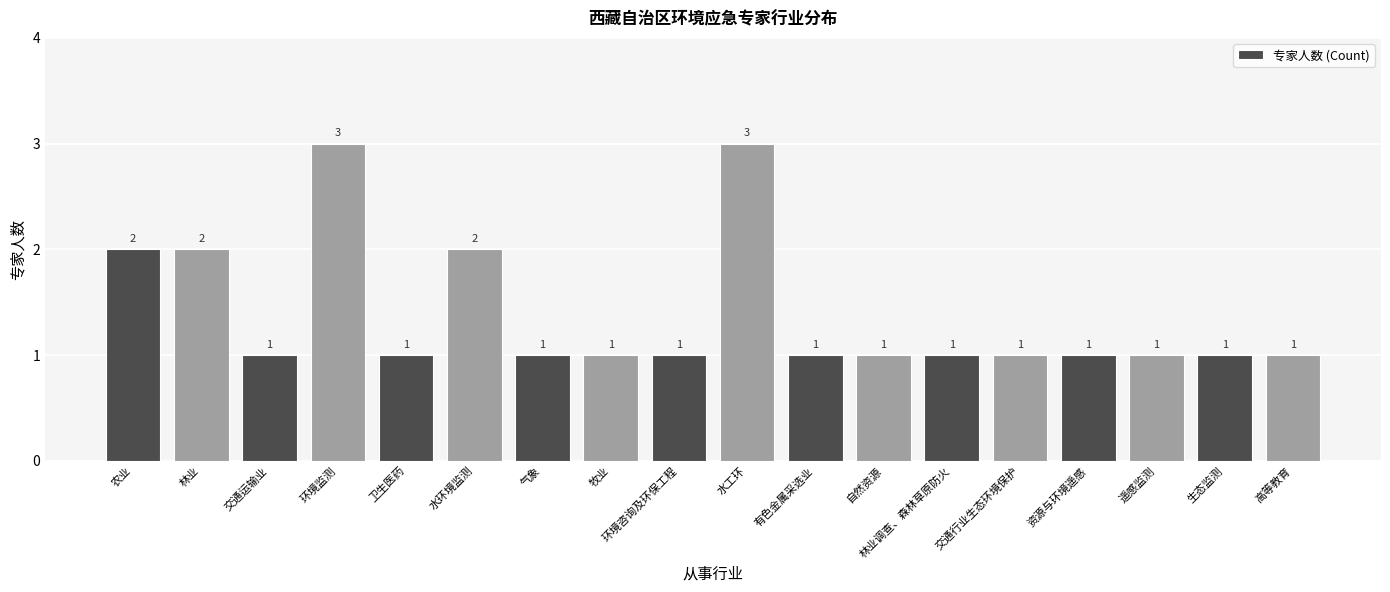

What is the sum of all values?

25